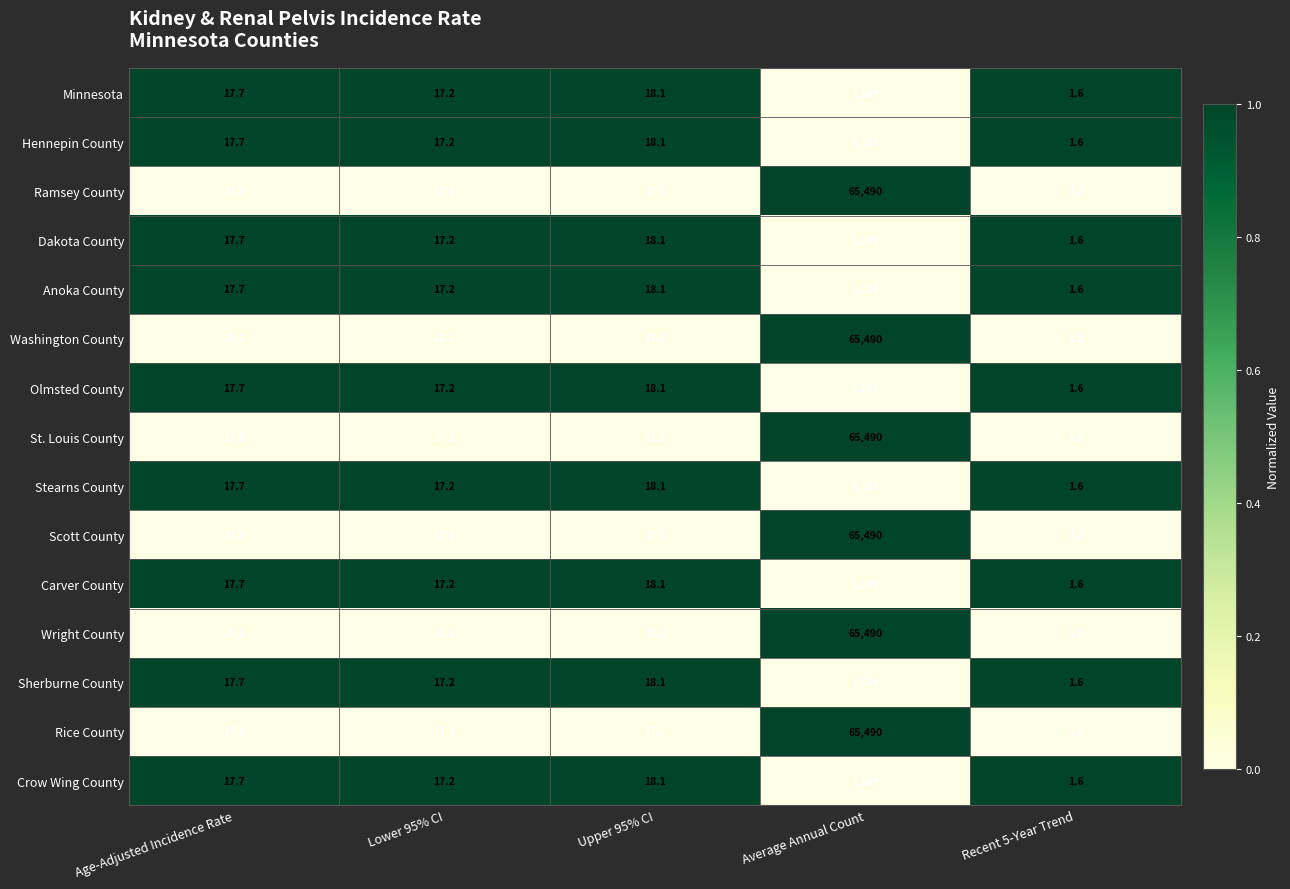

Read the Dakota County value at Age-Adjusted Incidence Rate.

17.7